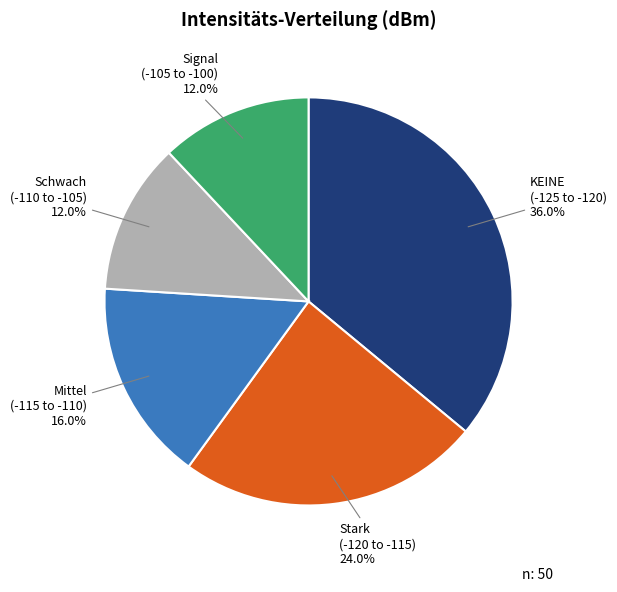

Does any single category account for the majority?

No